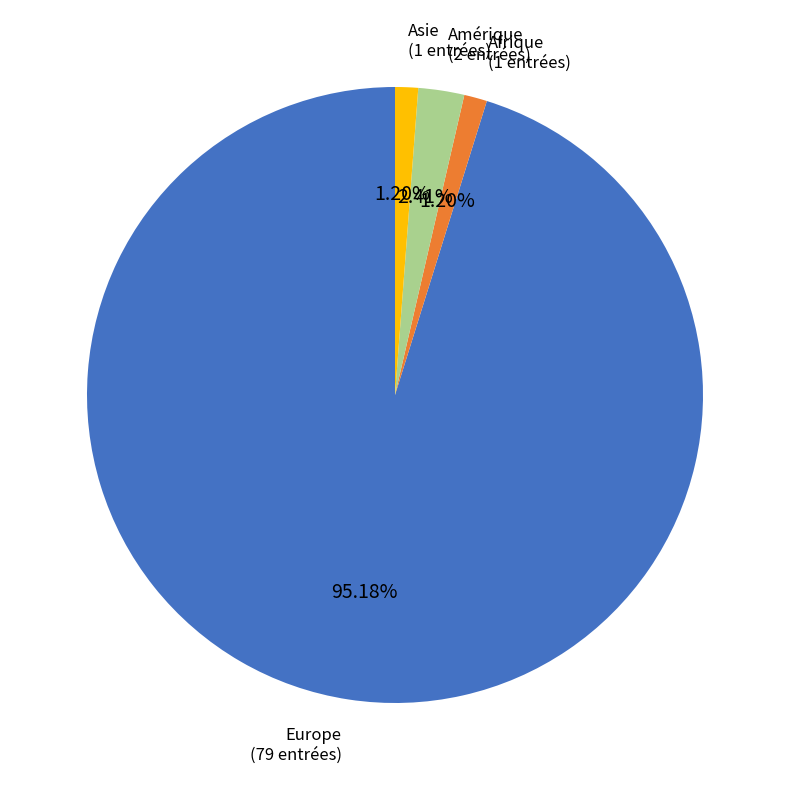

Count the number of slices in the pie.

4